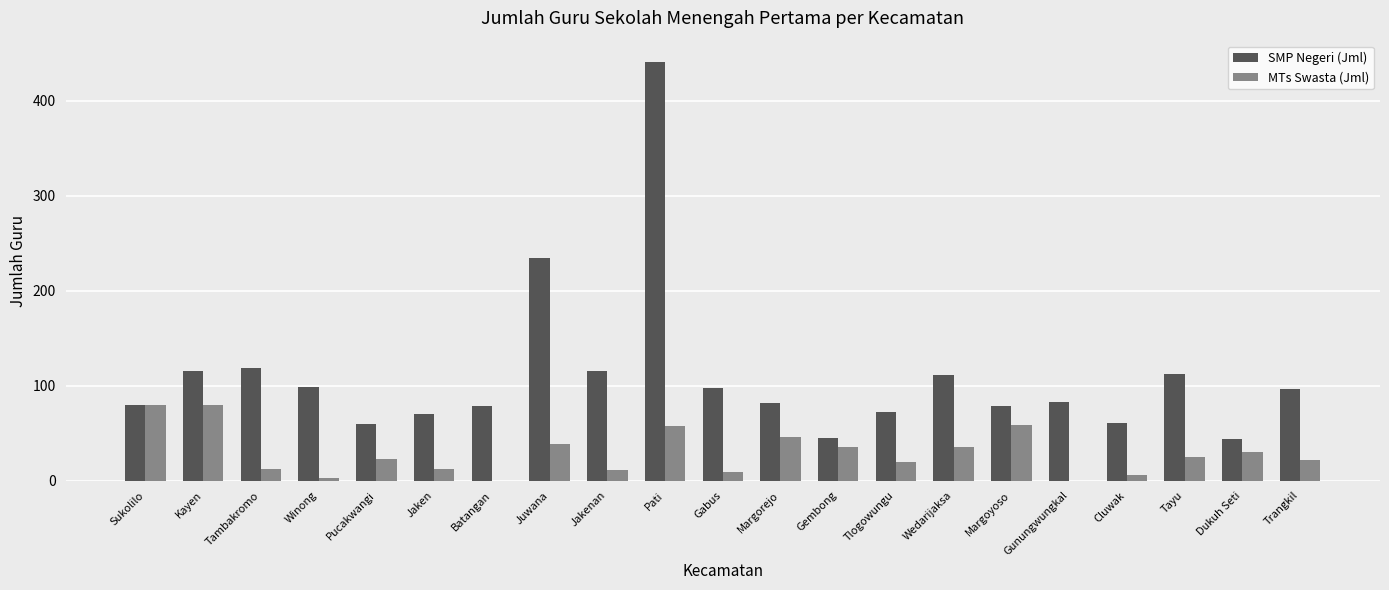

Between Jaken and Tayu, which series saw the biggest shift?

SMP Negeri (Jml)